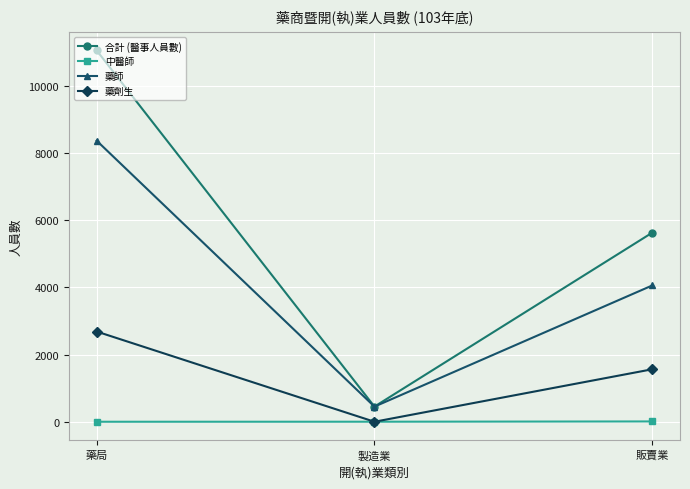

What is the total value across all series at 販賣業?

11248